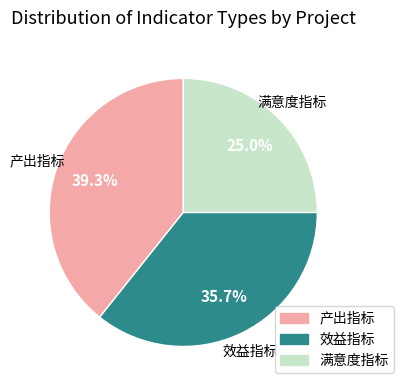

To the nearest percent, what is the difference between the largest and smallest slice percentages?

14%